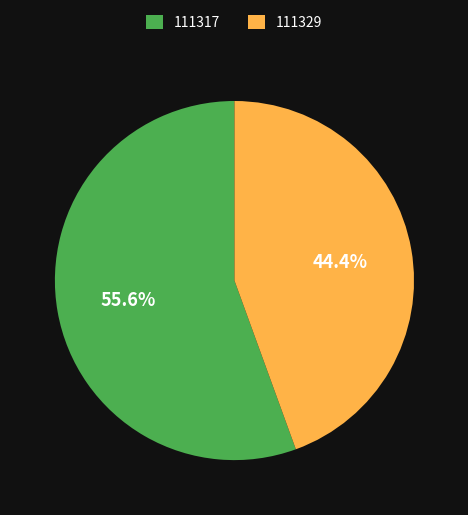

Between 111329 and 111317, which is larger?

111317